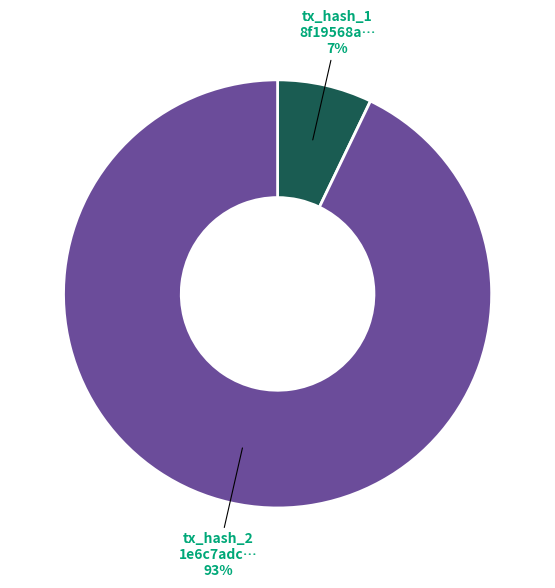

Which slice is the largest?

tx_hash_2